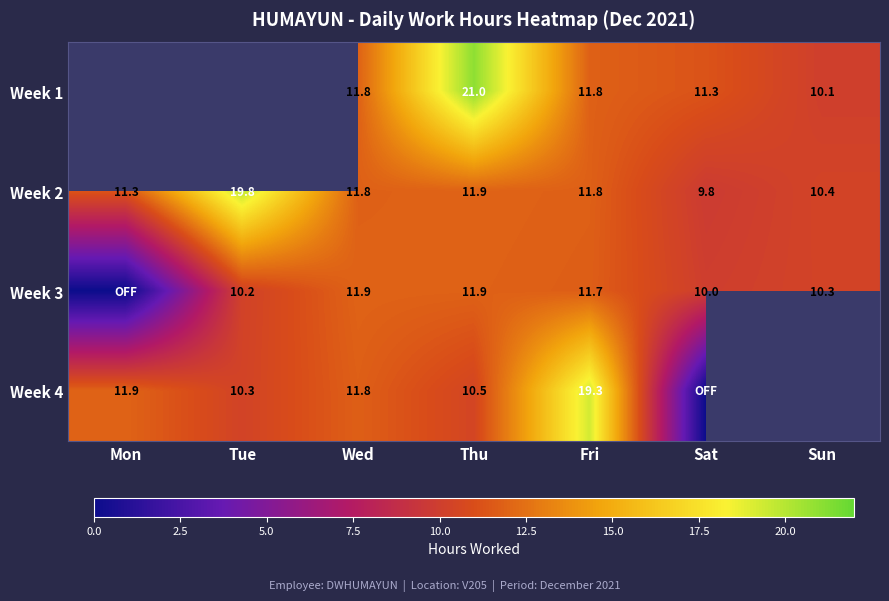

Where is Week 2 nearest to the value 14?

Thu